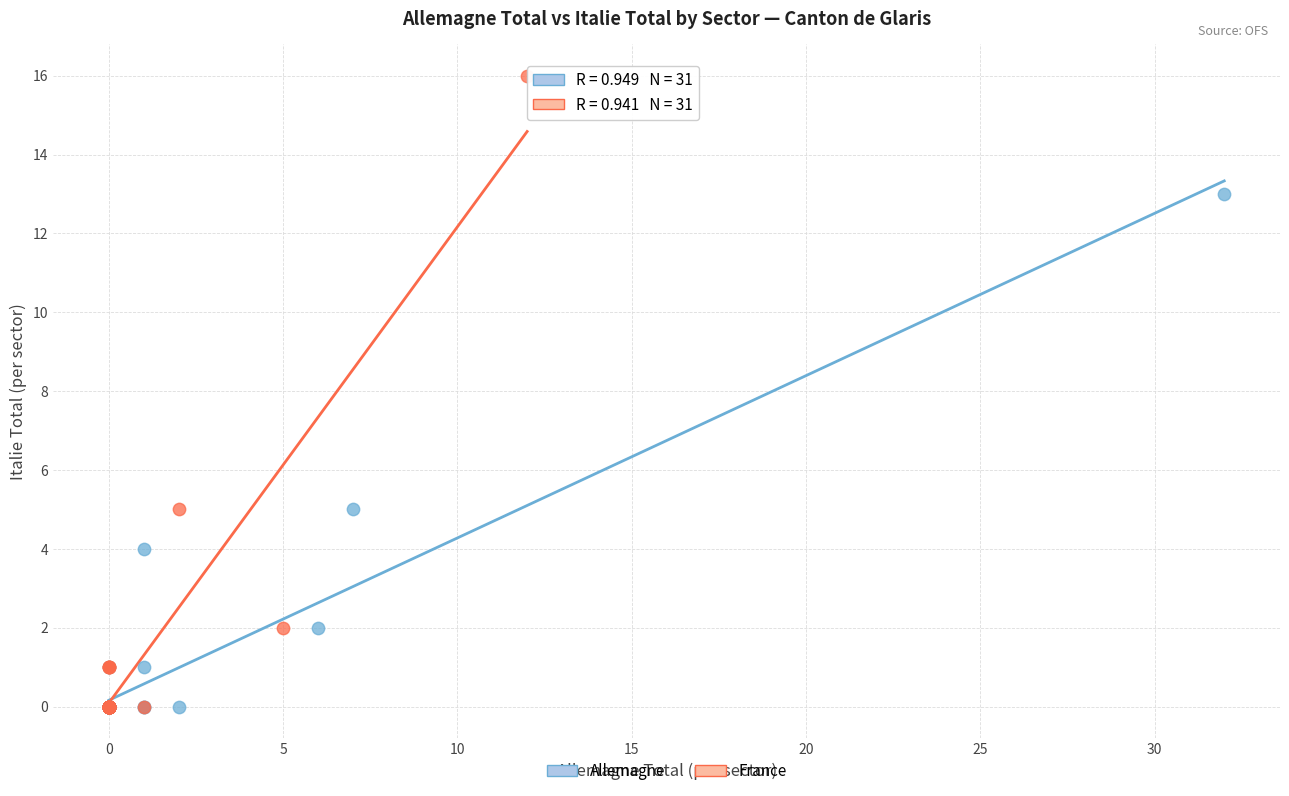

Which series reaches the maximum Y coordinate?

France